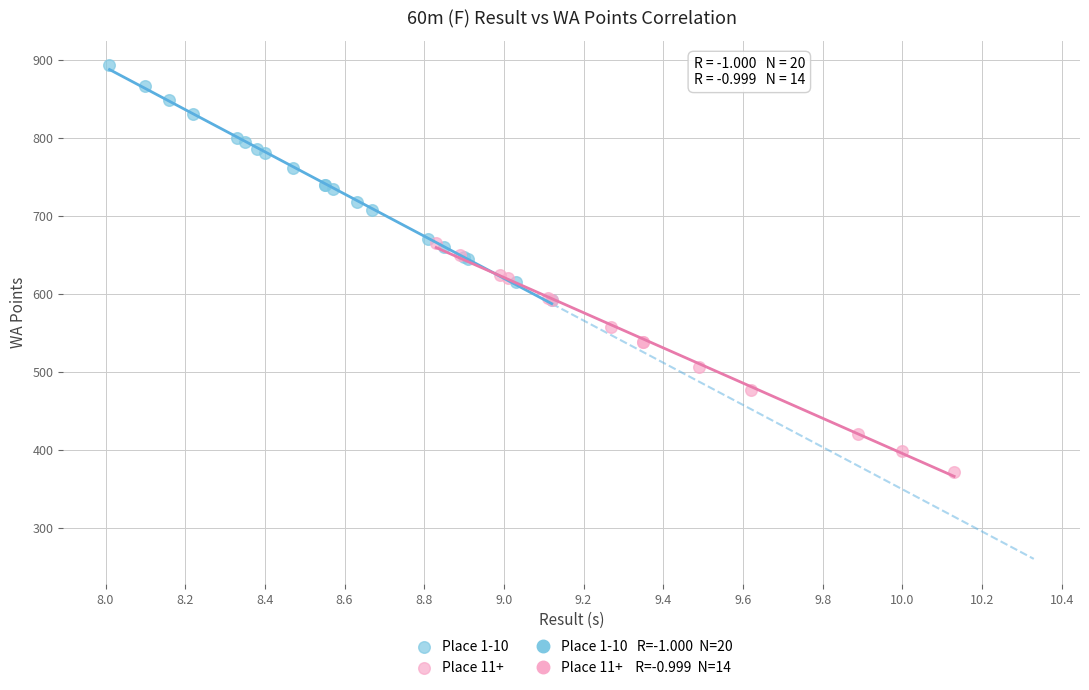

Which series contains the lowest Y value?

Place 11+